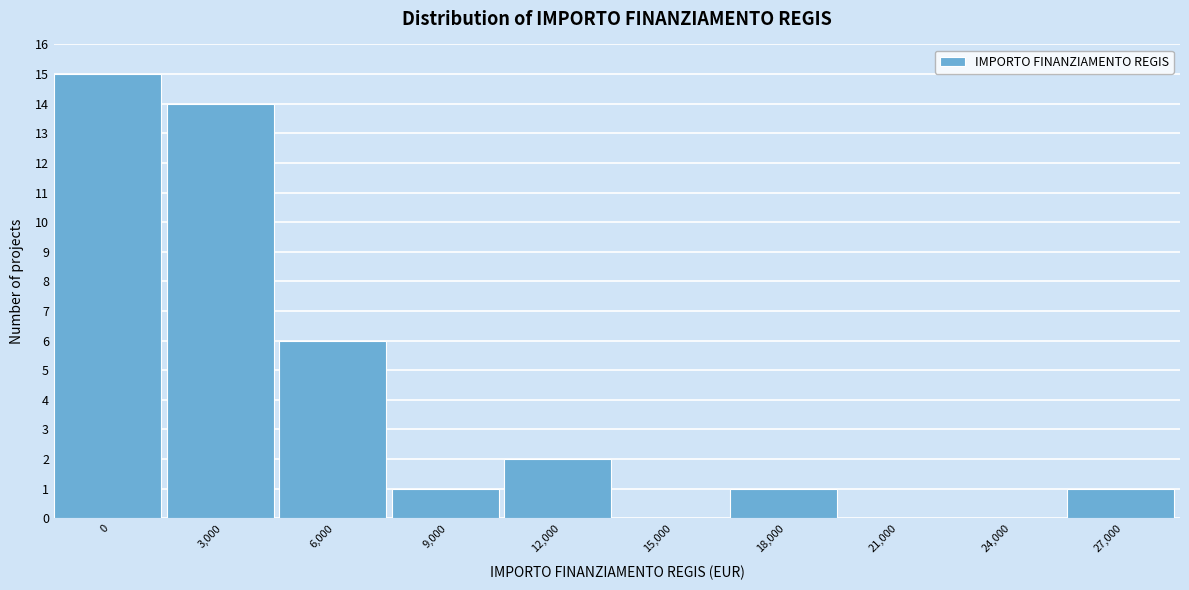

Reading left to right, list all the values displayed in this chart.

0=15	3,000=14	6,000=6	9,000=1	12,000=2	15,000=0	18,000=1	21,000=0	24,000=0	27,000=1